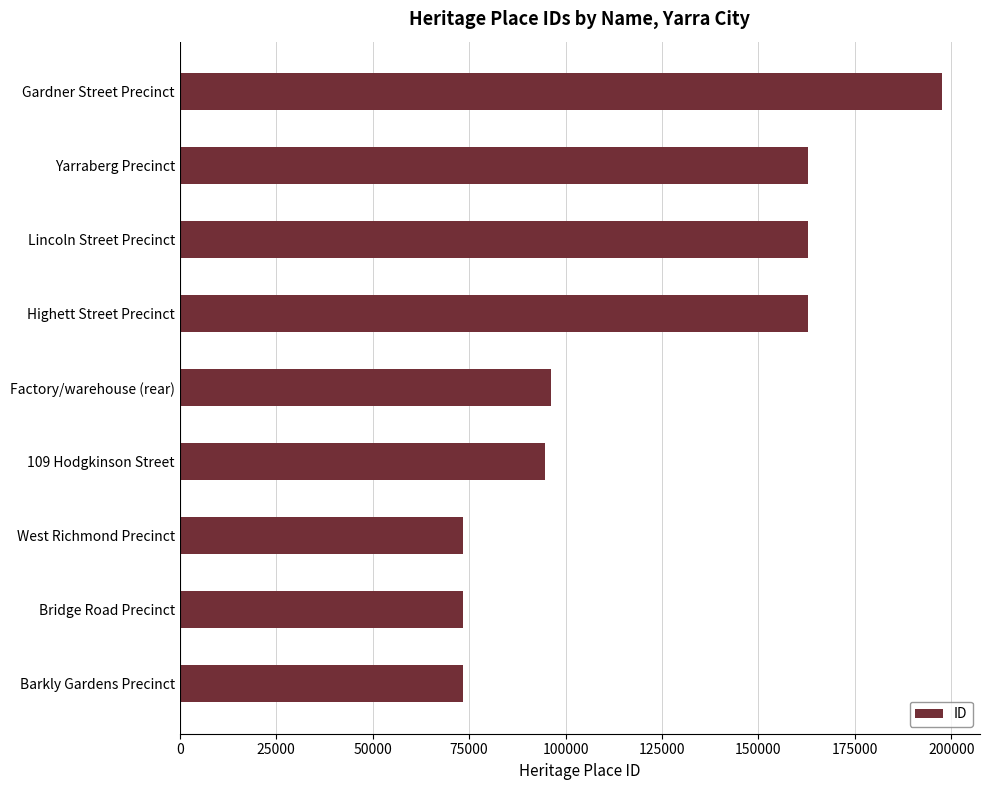

What is the sum of all values?

1097312